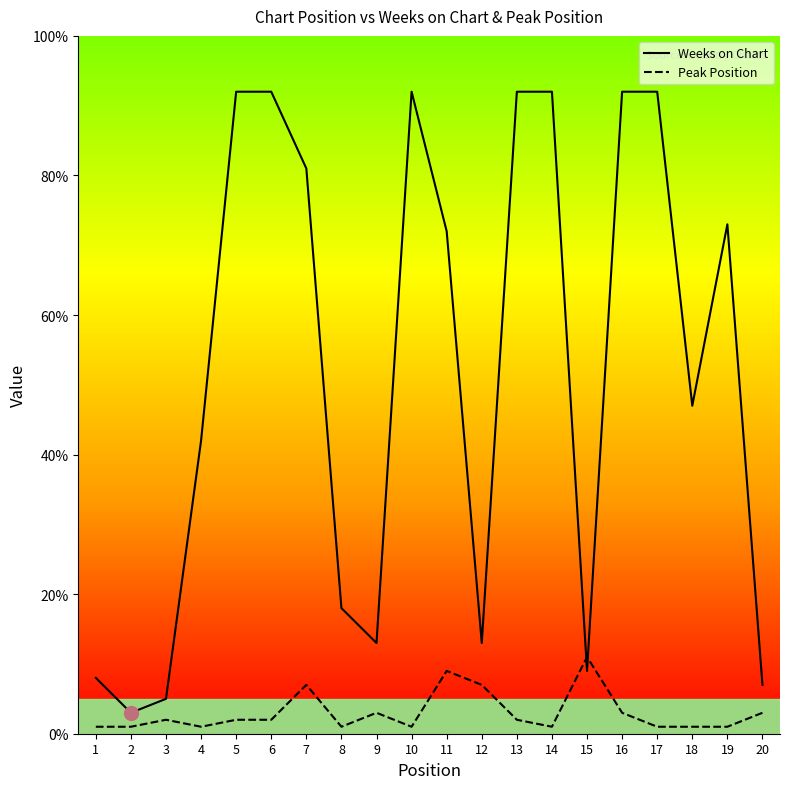

True or false: Peak Position and Weeks on Chart cross at least once.

True